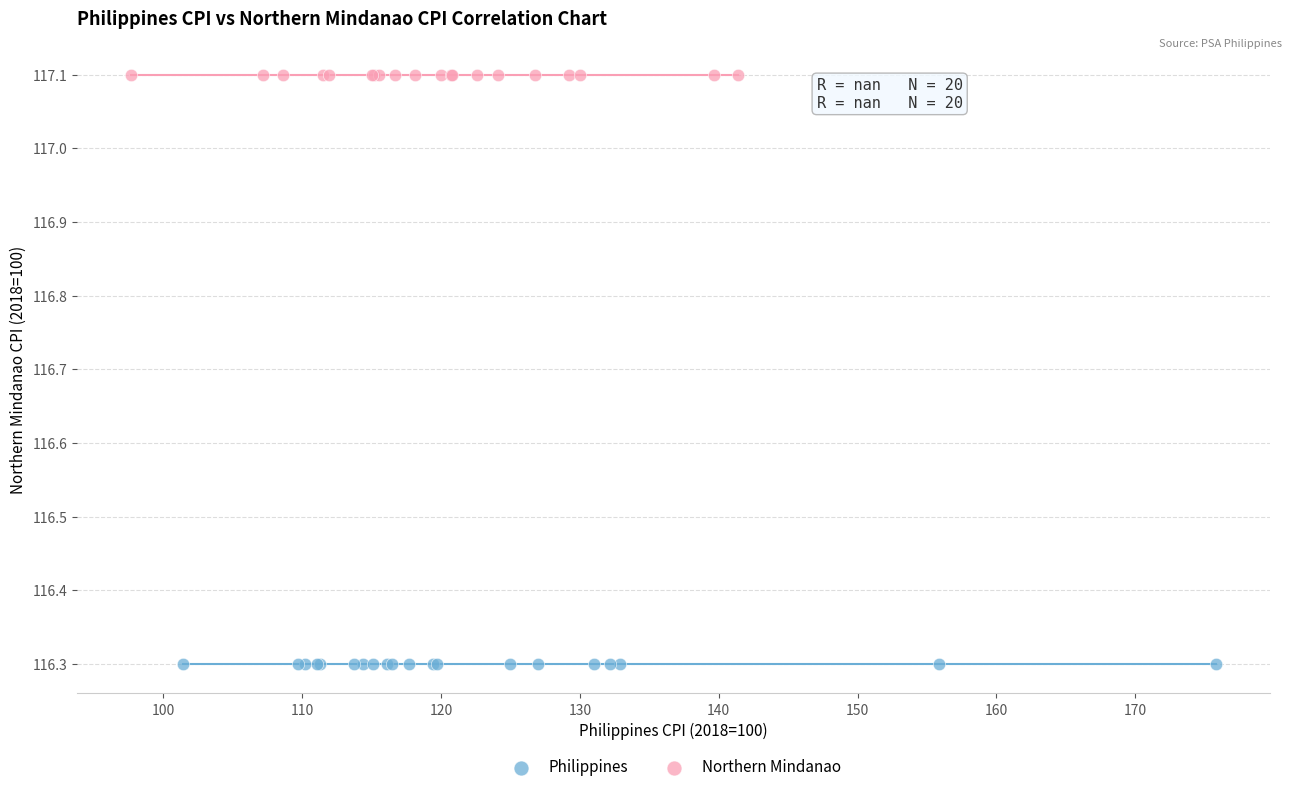

Which series reaches the minimum Y coordinate?

Philippines